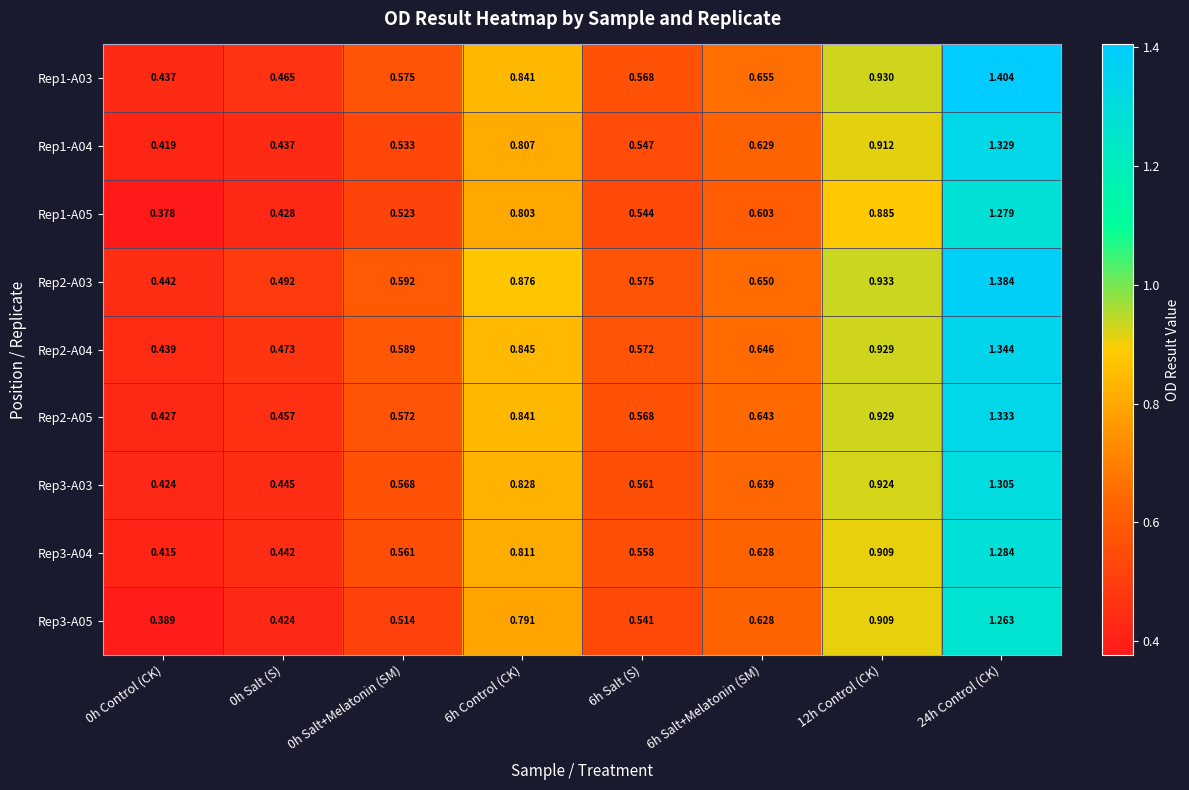

What is the difference between the highest and lowest values at 0h Control (CK)?

0.1